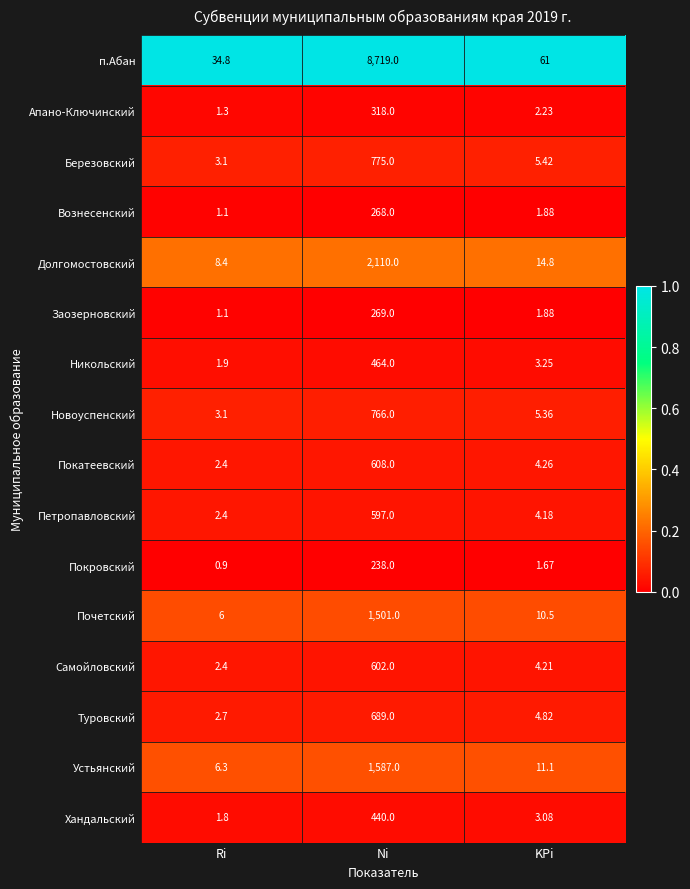

Which category has the highest value in the Березовский series?

Ni